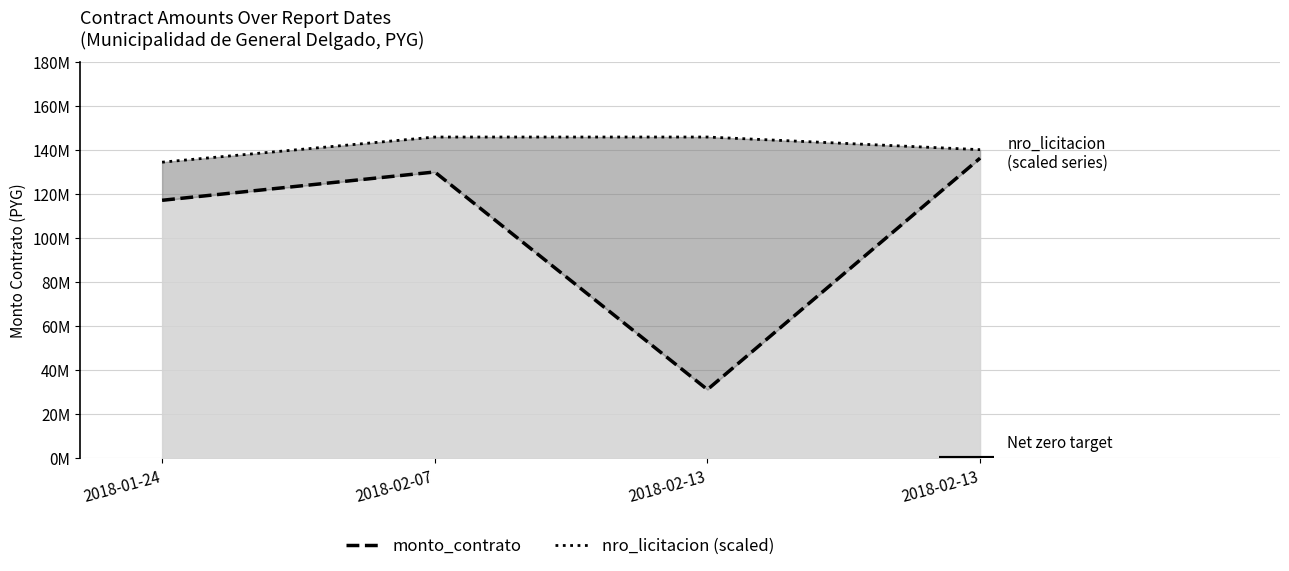

Reading left to right, list all the values displayed in this chart.

monto_contrato (trend): 117057730	129905820	31165540	136177920
nro_licitacion (scaled, dotted): 134353500	145762500	145766000	140031500